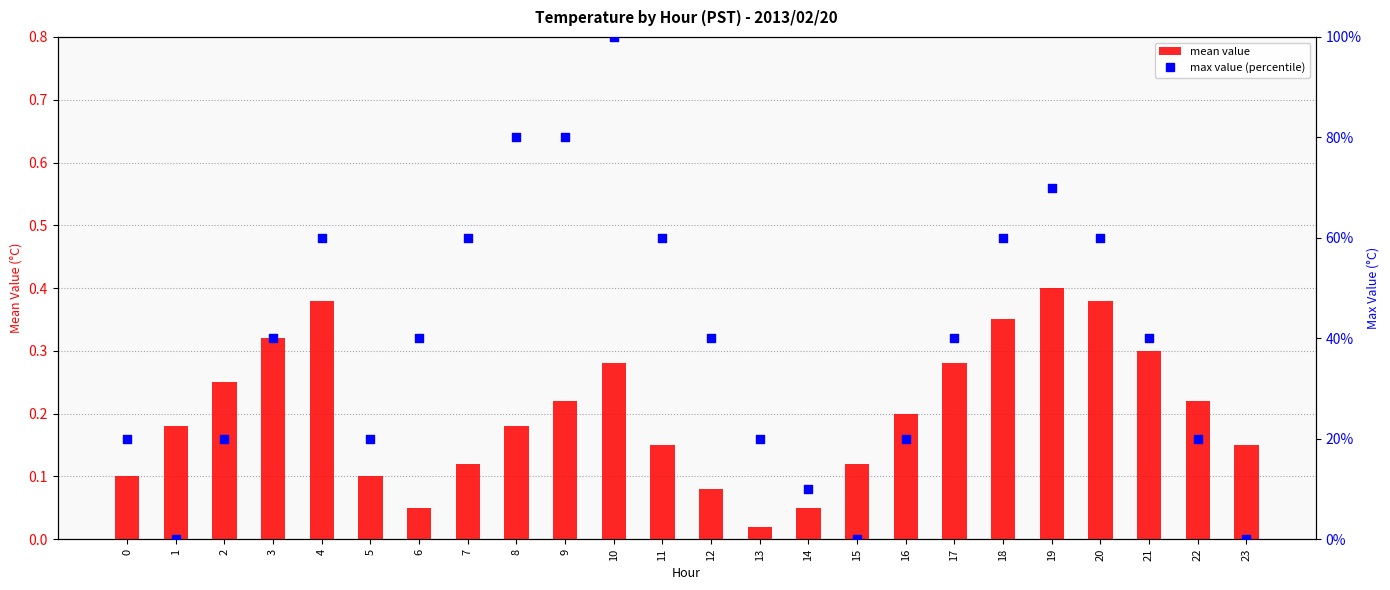

Is the value of mean value at 4 greater than the value of max value (scaled %) at 1?

Yes